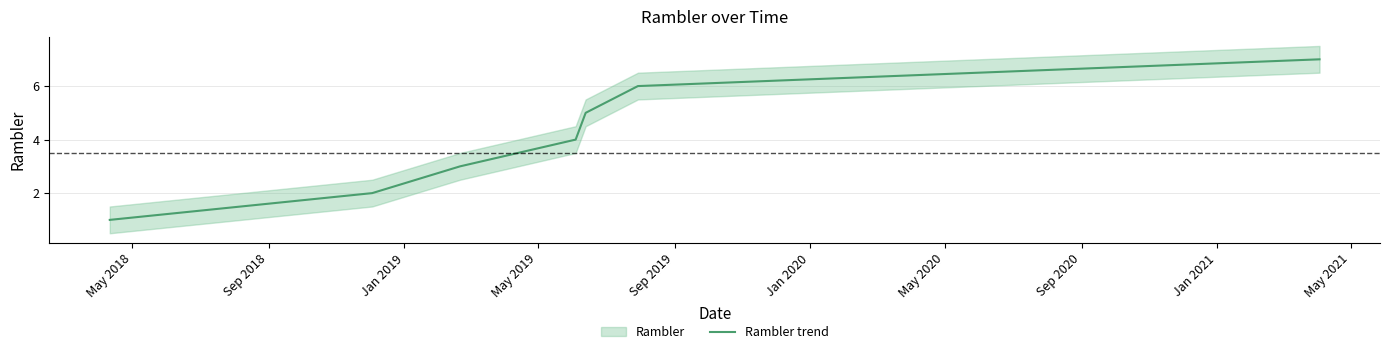

What is the difference between the second highest and minimum values?

5